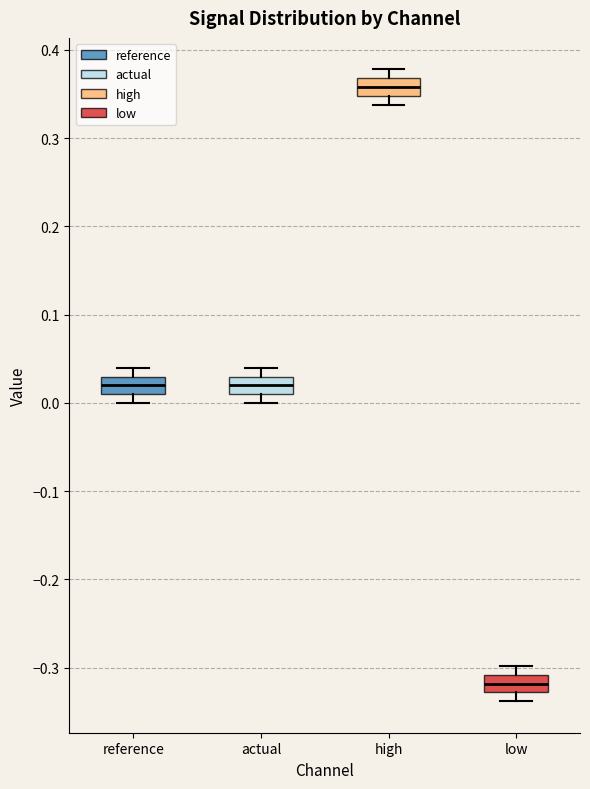

Reading left to right, read every box against the y-axis: the position of its median line, the range the box covers, and the ends of its whiskers. The values are not printed on the chart, so give them approximately, as read against the axis.

reference: median 0.02, box 0.01 to 0.03, whiskers 0.00 to 0.04
actual: median 0.02, box 0.01 to 0.03, whiskers 0.00 to 0.04
high: median 0.36, box 0.35 to 0.37, whiskers 0.34 to 0.38
low: median -0.32, box -0.33 to -0.31, whiskers -0.34 to -0.30